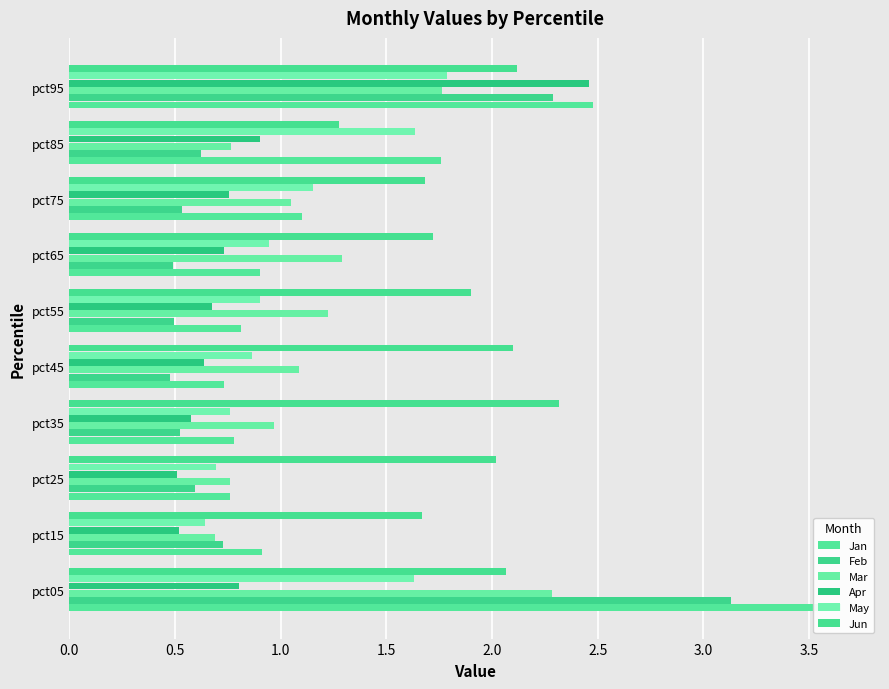

Which series changed the most between pct45 and pct75?

Jun